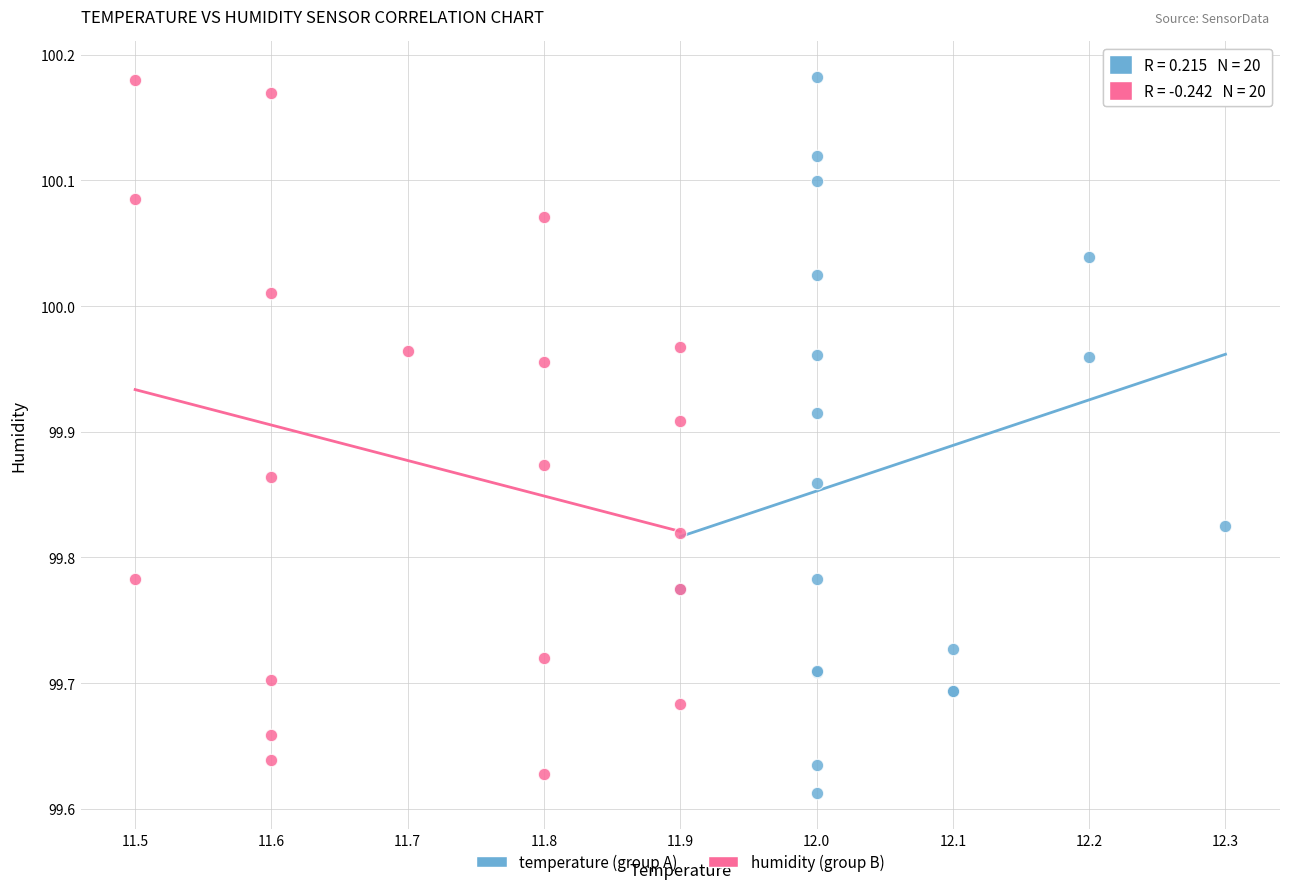

What are all the series names shown in the legend?

temperature (group A), humidity (group B)